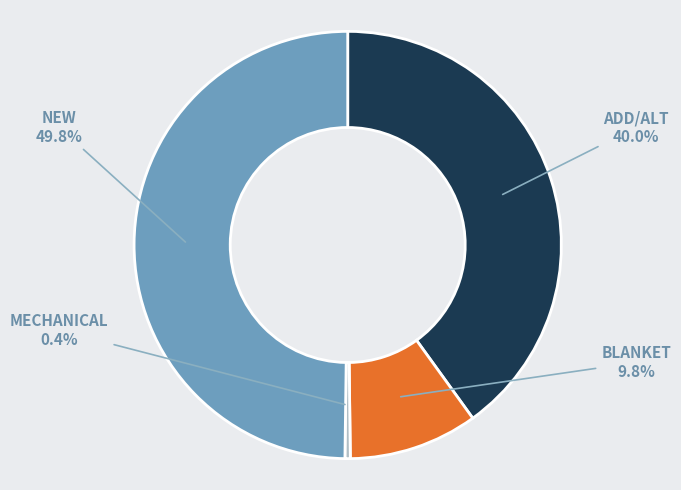

Between ADD/ALT and NEW, which is larger?

NEW